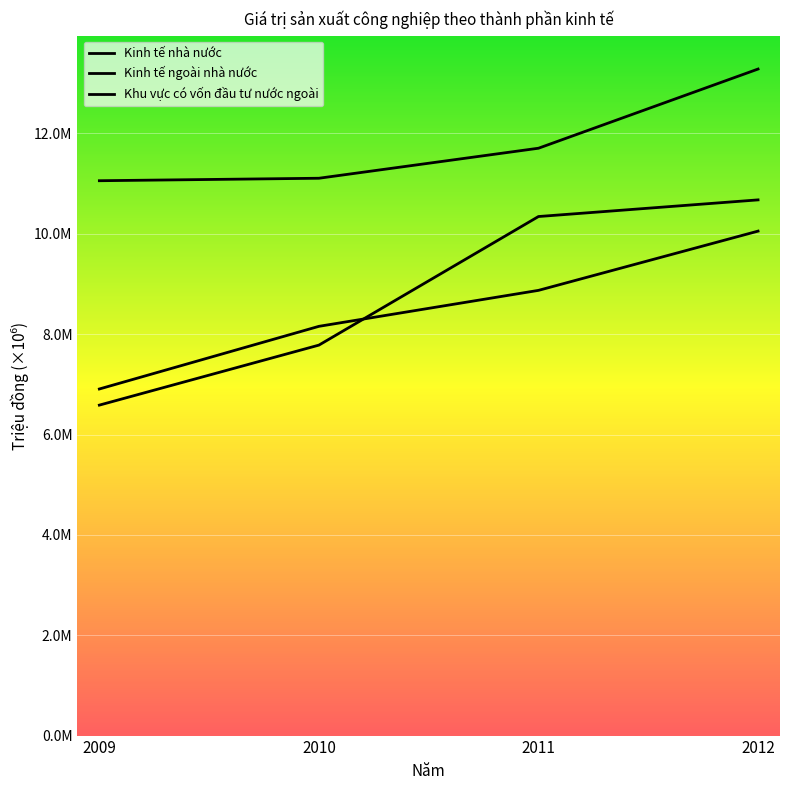

The Khu vực có vốn đầu tư nước ngoài series shows 17.7 at 2012. True or false?

False